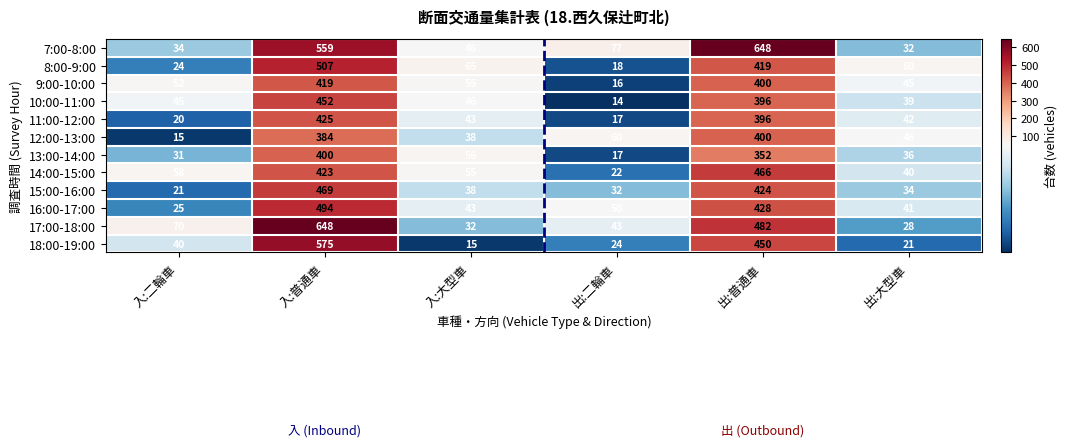

Which series has the widest spread of values?

17:00-18:00